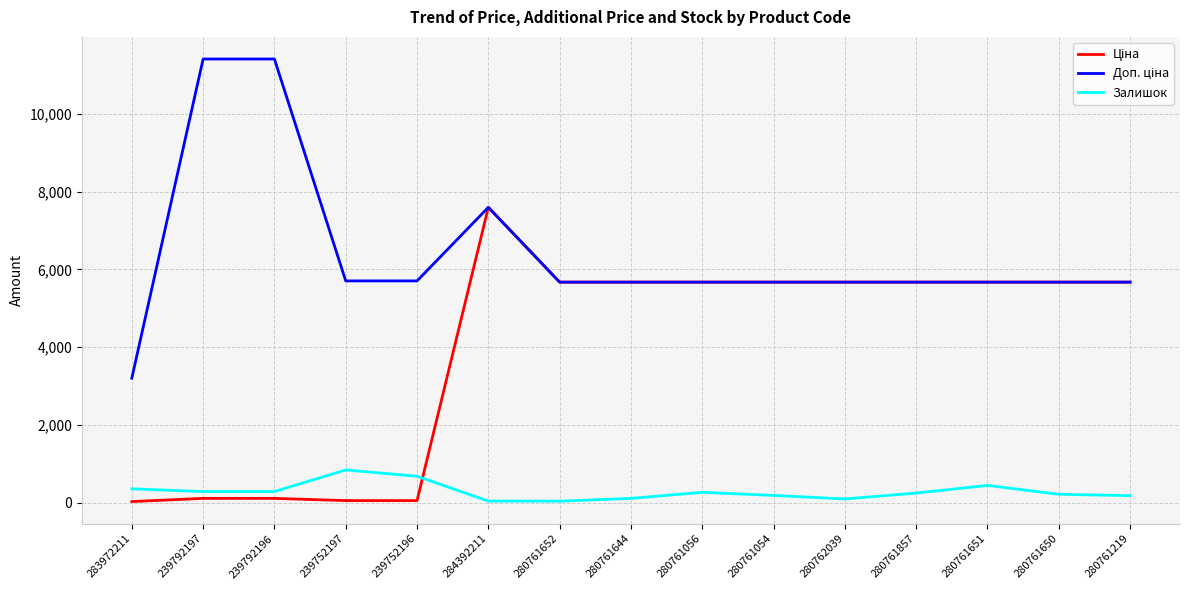

At how many categories does at least one series exceed 7850?

2